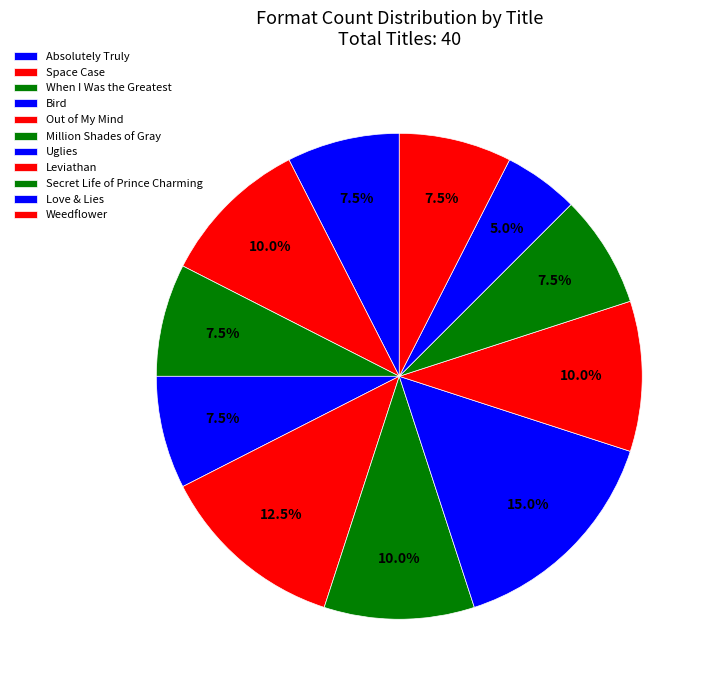

Between When I Was the Greatest and Space Case, which is larger?

Space Case